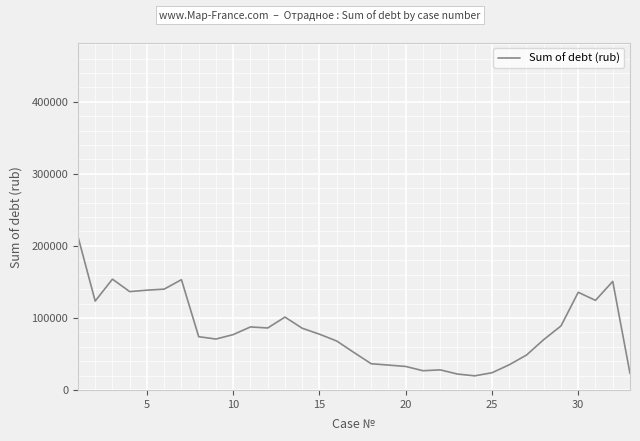

What is the smallest value displayed?

19586.3